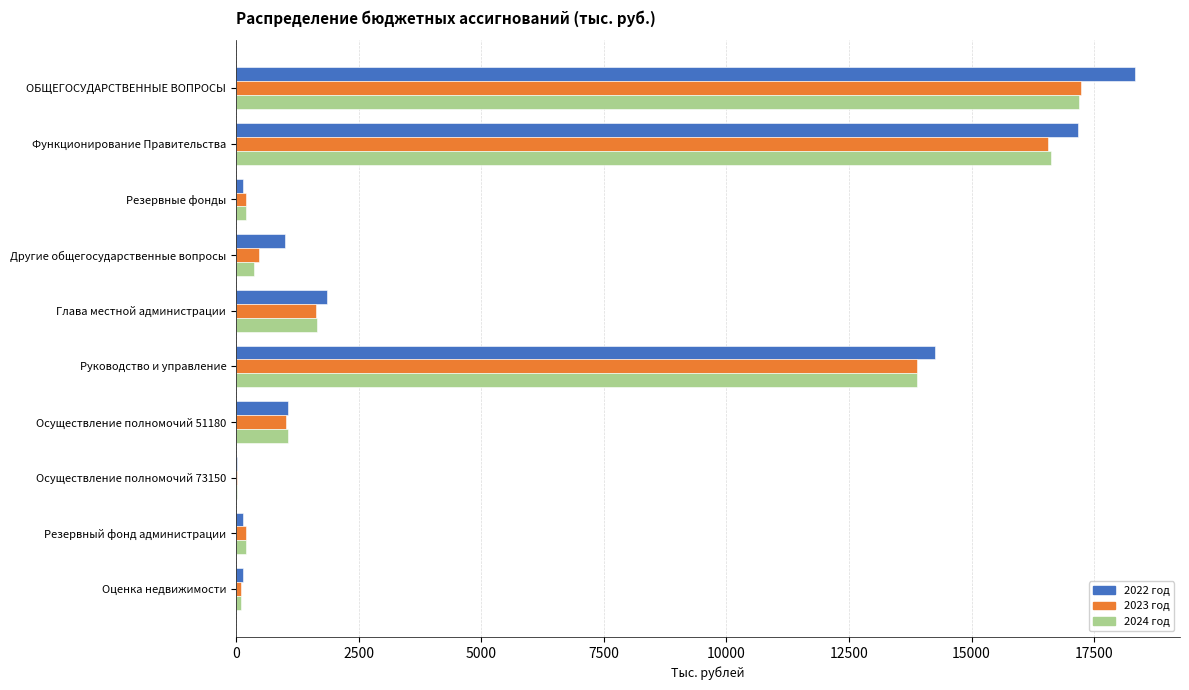

The value of 2024 год at Руководство и управление is 13881.2. True or false?

True